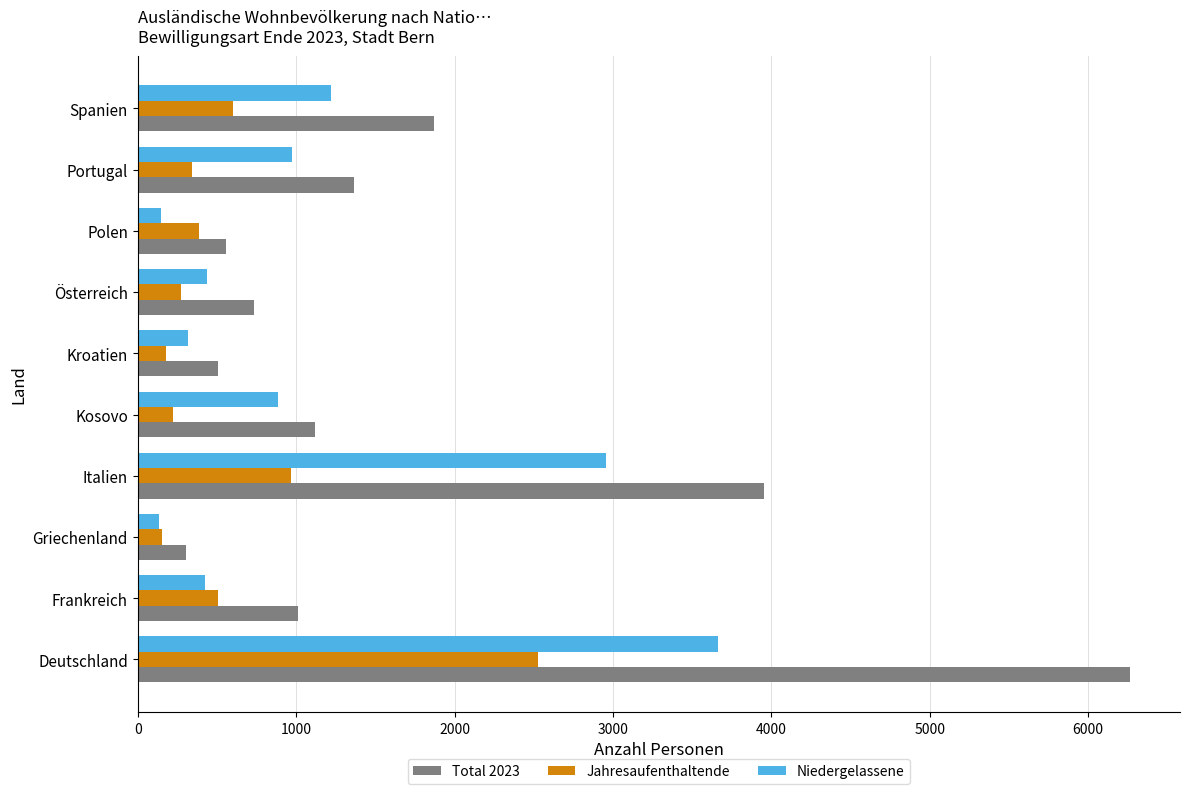

What is the sum of all Niedergelassene values?

11167